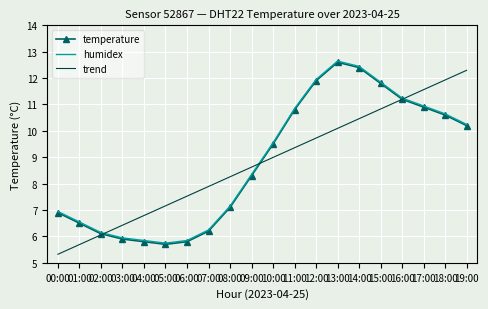

Is the value of trend at 17:00 greater than the value of humidex at 12:00?

No